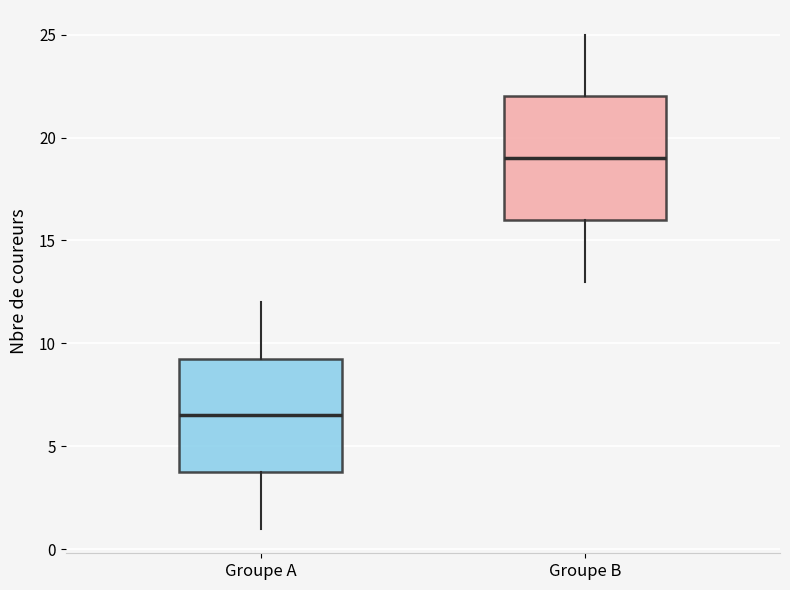

Reading left to right, transcribe this box plot: for each box, give where its median line is, the range the box spans, and where its two whiskers end, as read against the y-axis. The values are not printed on the chart, so give them approximately, as read against the axis.

Groupe A: median 6.5, box 4.0 to 9.5, whiskers 1.0 to 12.0
Groupe B: median 19.0, box 16.0 to 22.0, whiskers 13.0 to 25.0